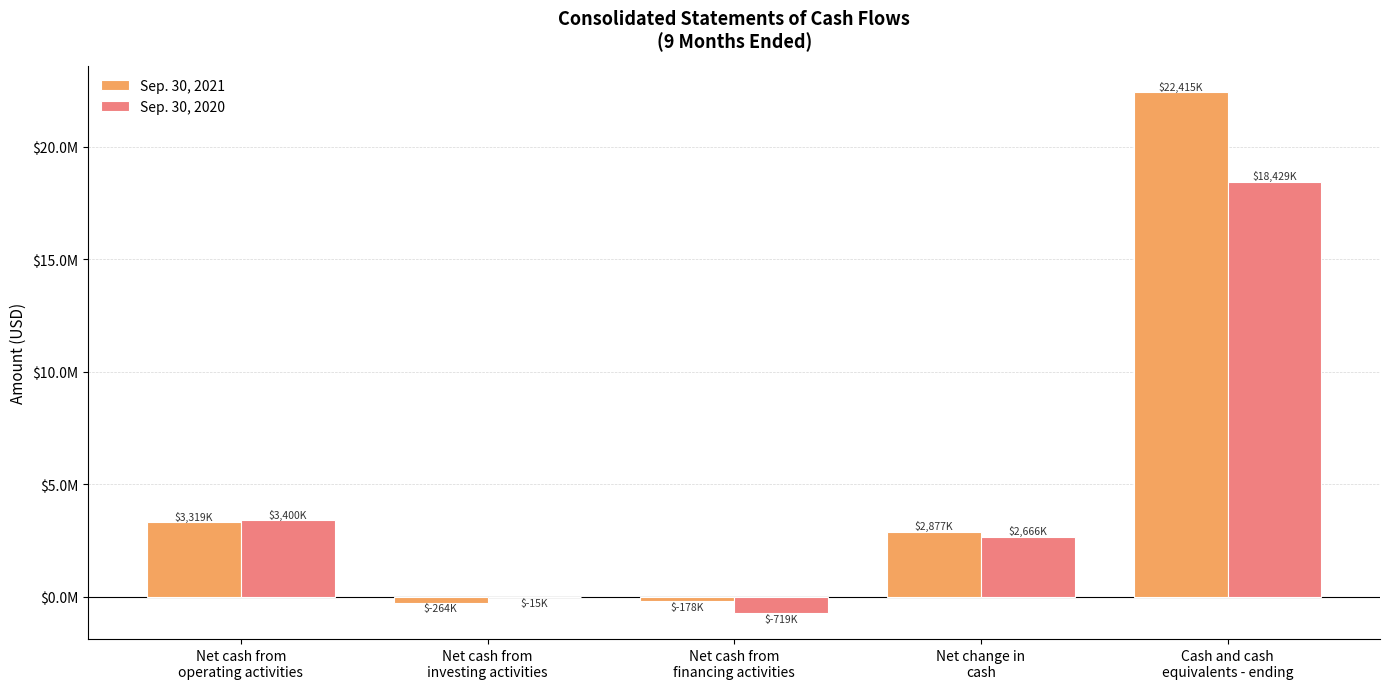

Which series has the largest total across all categories?

Sep. 30, 2021